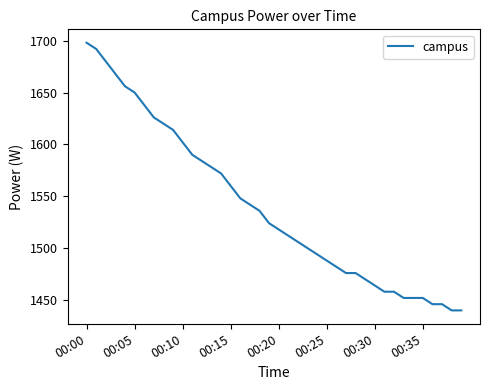

What is the smallest value displayed?

1440